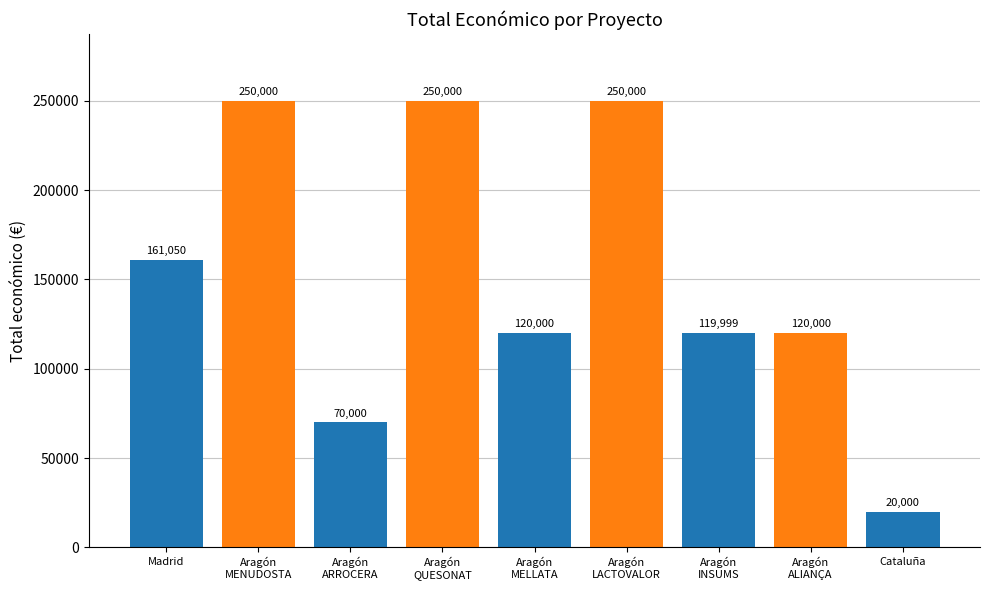

Which category has the lowest value across all series?

Cataluña